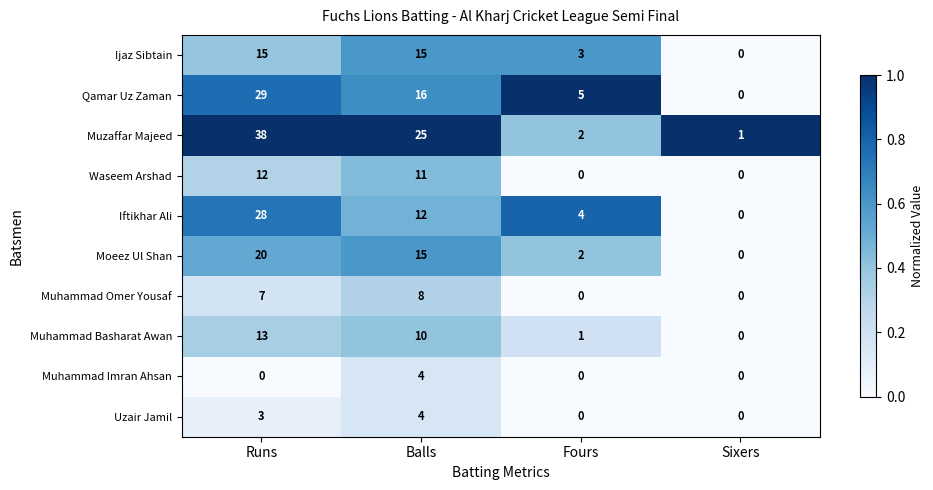

What is the difference between the Muzaffar Majeed values at Balls and Sixers?

24